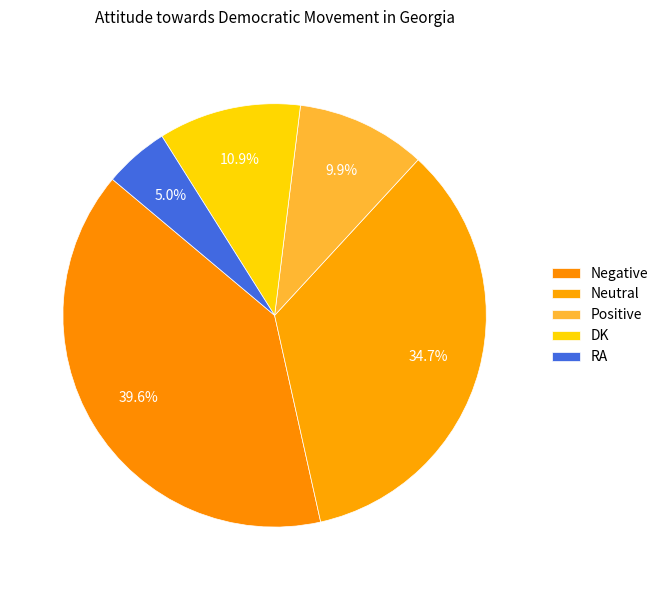

How many segments does this pie chart have?

5